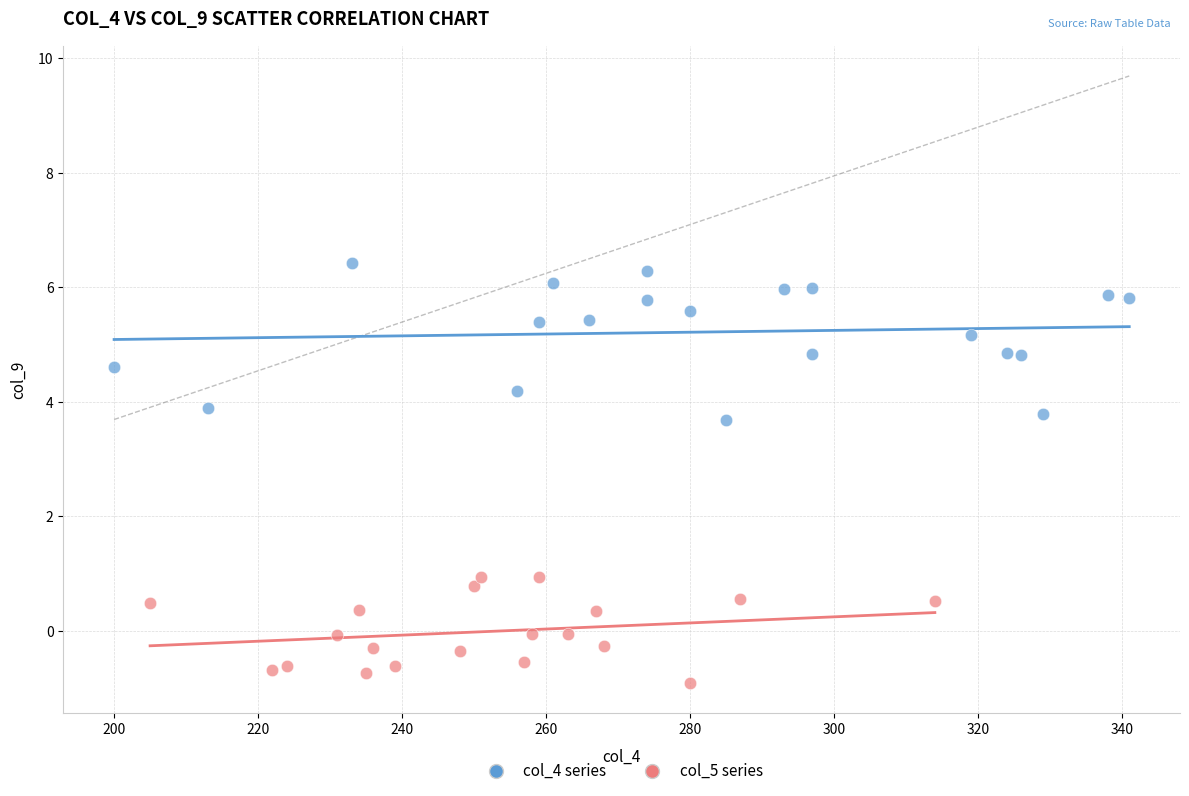

Which series reaches the minimum Y coordinate?

col_5 series